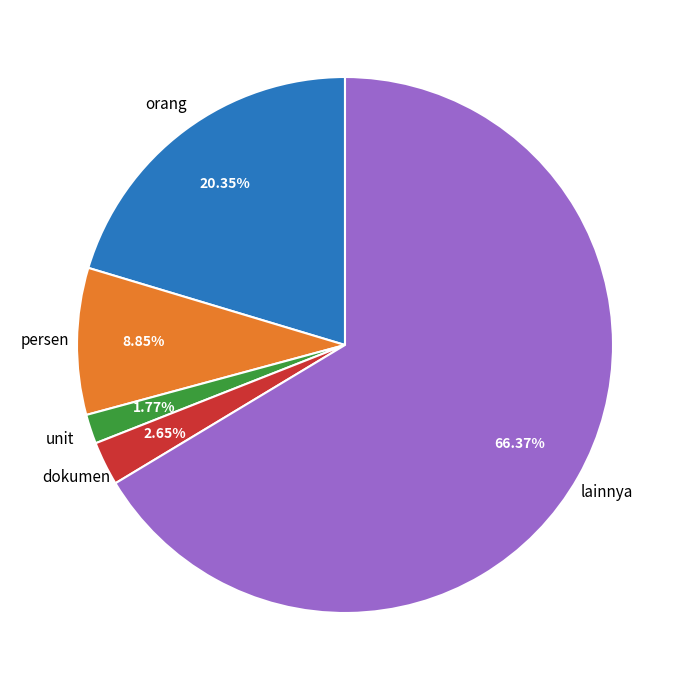

Count the number of slices in the pie.

5